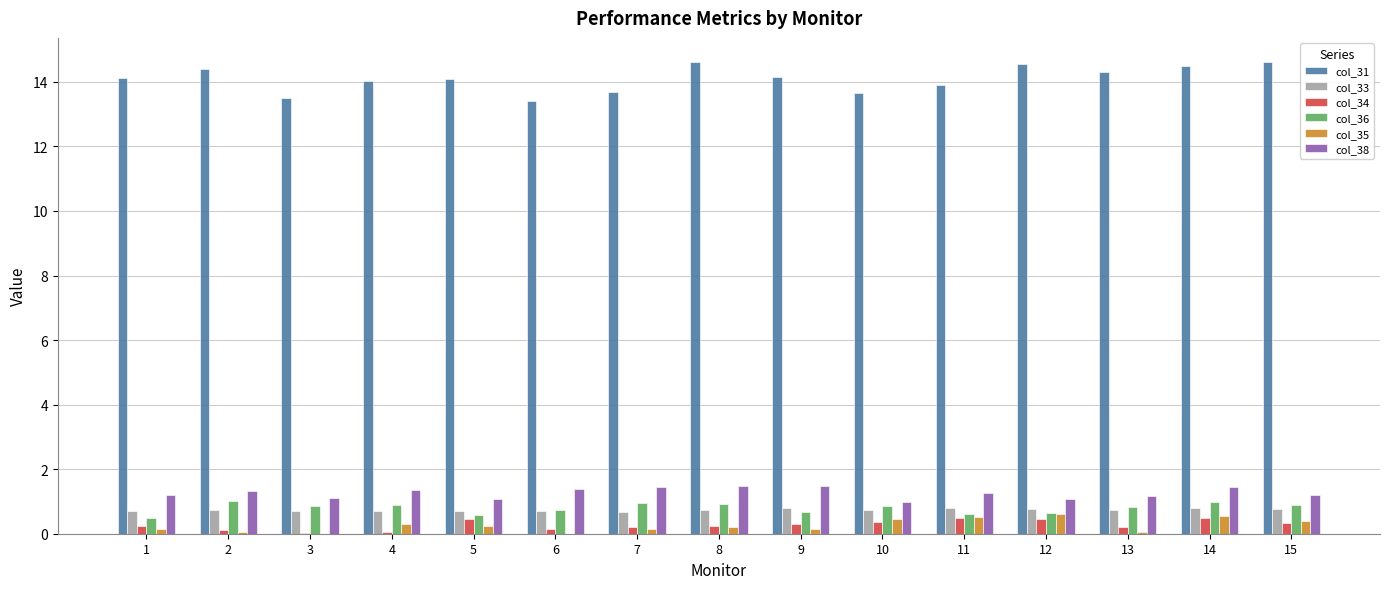

Is the value of col_38 at 9 greater than the value of col_33 at 1?

Yes